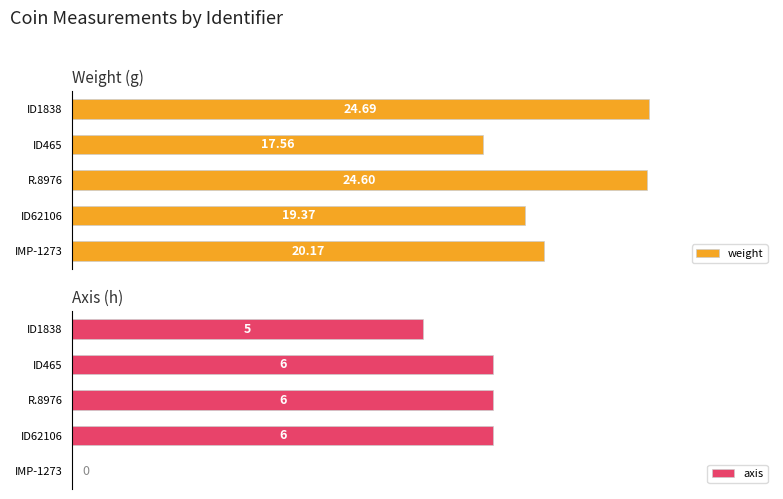

Reading left to right, transcribe all the data shown in this chart.

weight: 20.2	19.4	24.6	17.6	24.7
axis: 0.0	6.0	6.0	6.0	5.0